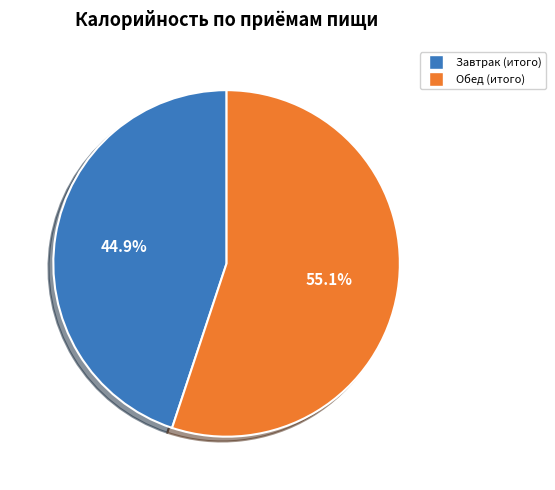

To the nearest percent, what percentage of the pie is Завтрак (итого)?

45%